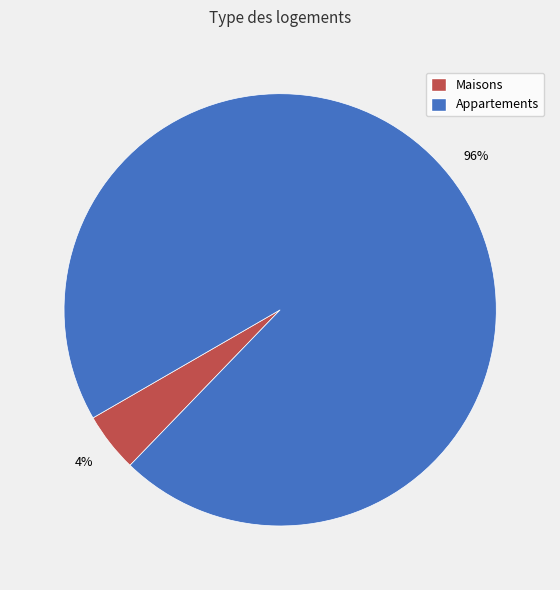

Is there a majority slice in this chart?

Yes